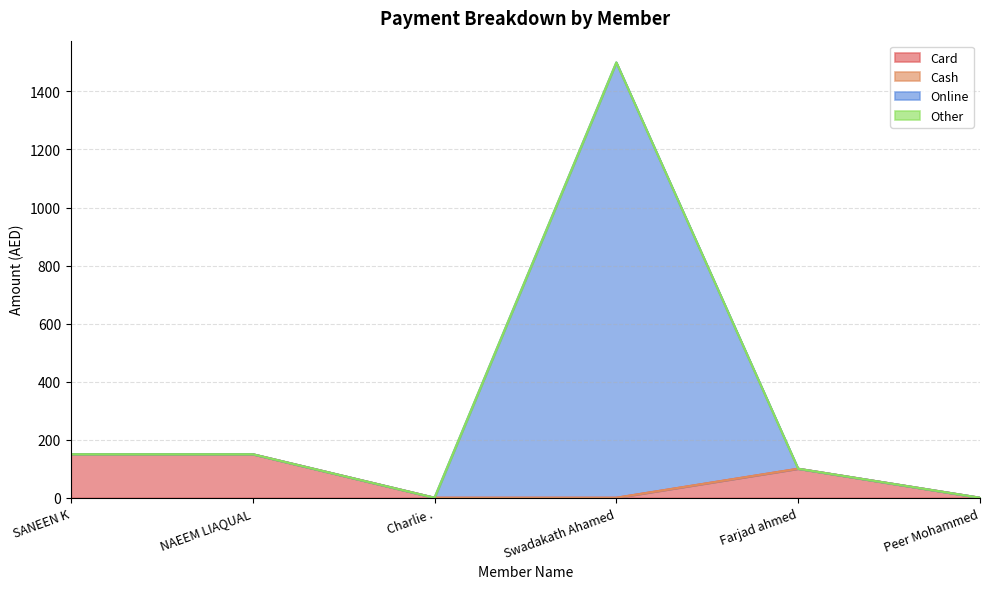

Does the chart have visible grid lines?

Yes